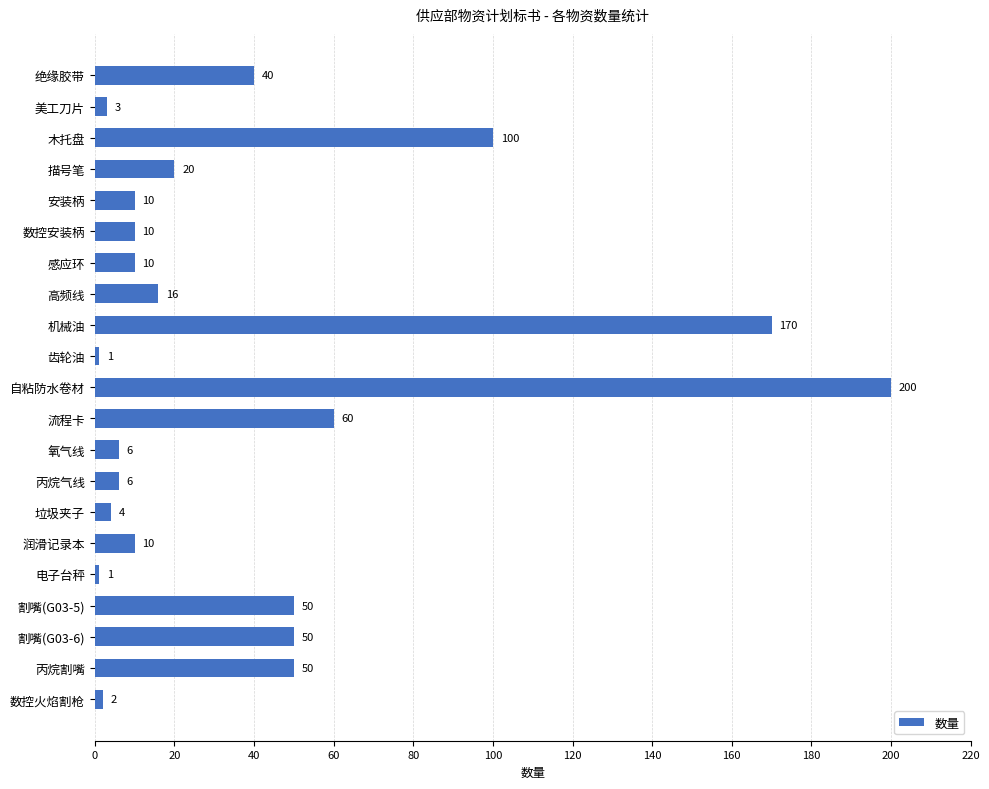

What is the change in value from 描号笔 to 氧气线?

-14